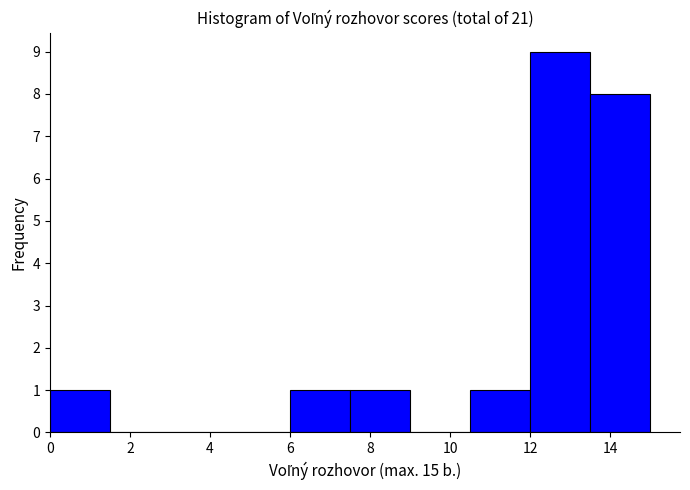

How tall is the bar that spans 7.5 to 9.0 on the x-axis? Neither the bar edges nor the heights are printed on the chart, so give them approximately, as read against the axes.

1